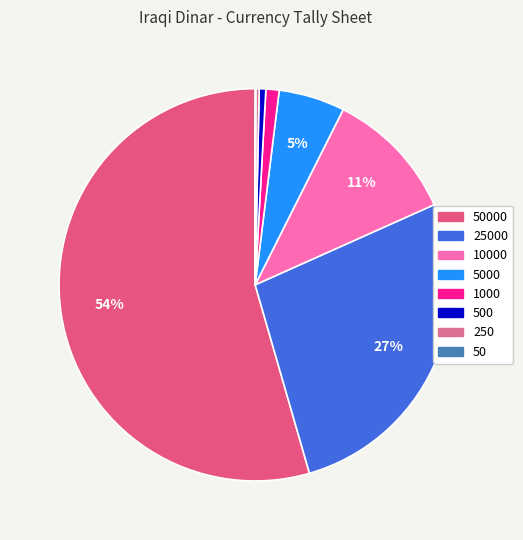

Is there a majority slice in this chart?

Yes